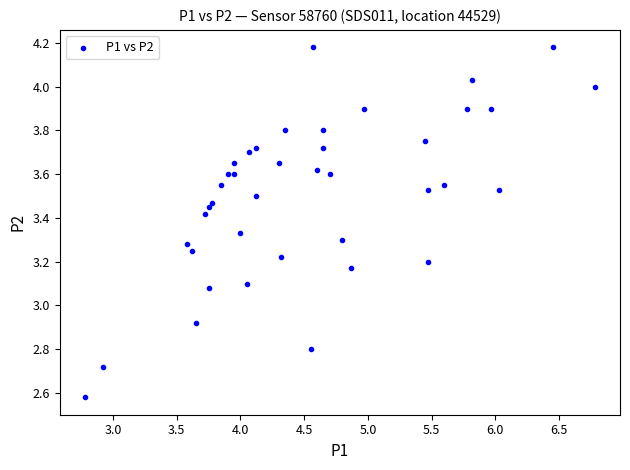

What is the range of Y values (max minus min)?

1.6